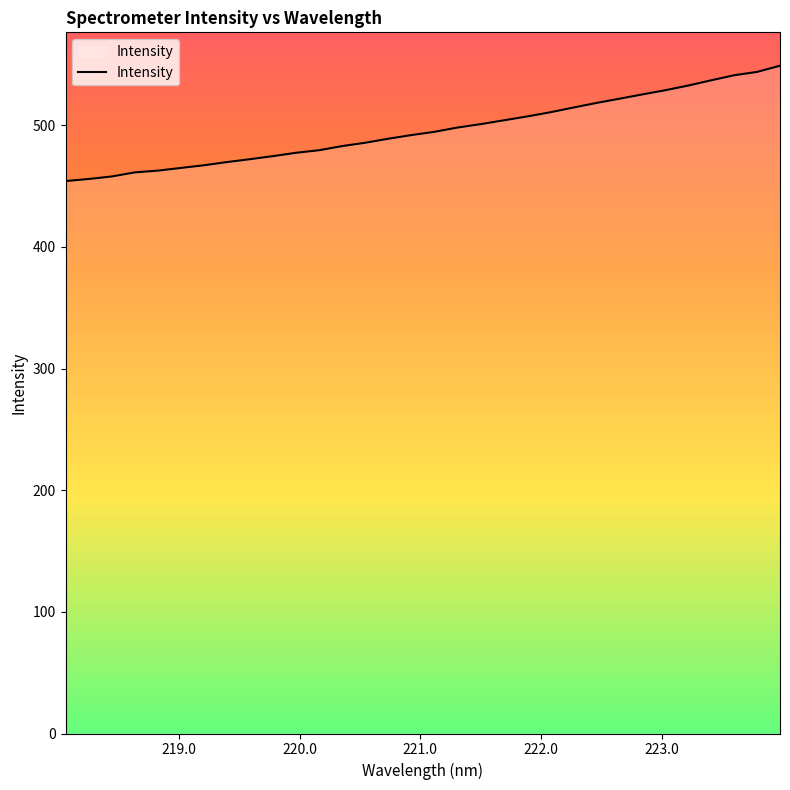

What is the greatest value displayed?

549.0